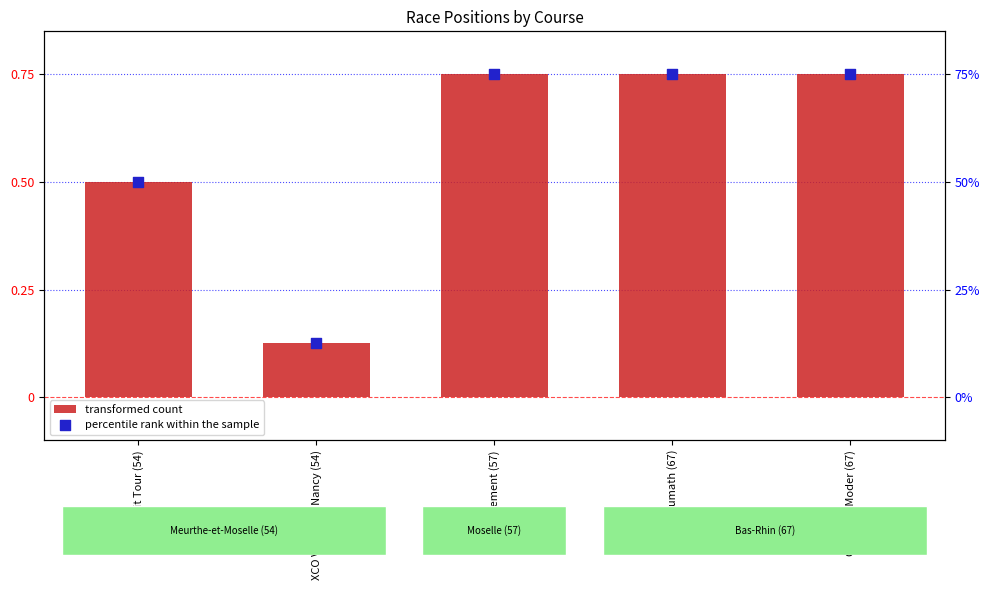

What are all the series names shown in the legend?

transformed count, percentile rank within the sample